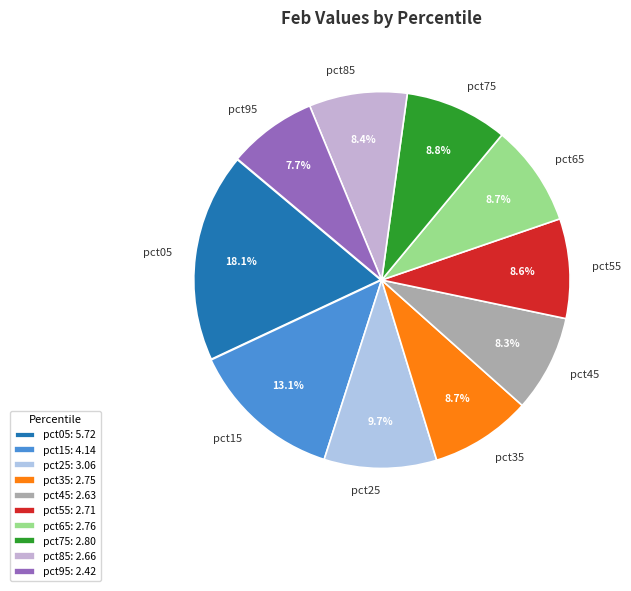

How many segments does this pie chart have?

10